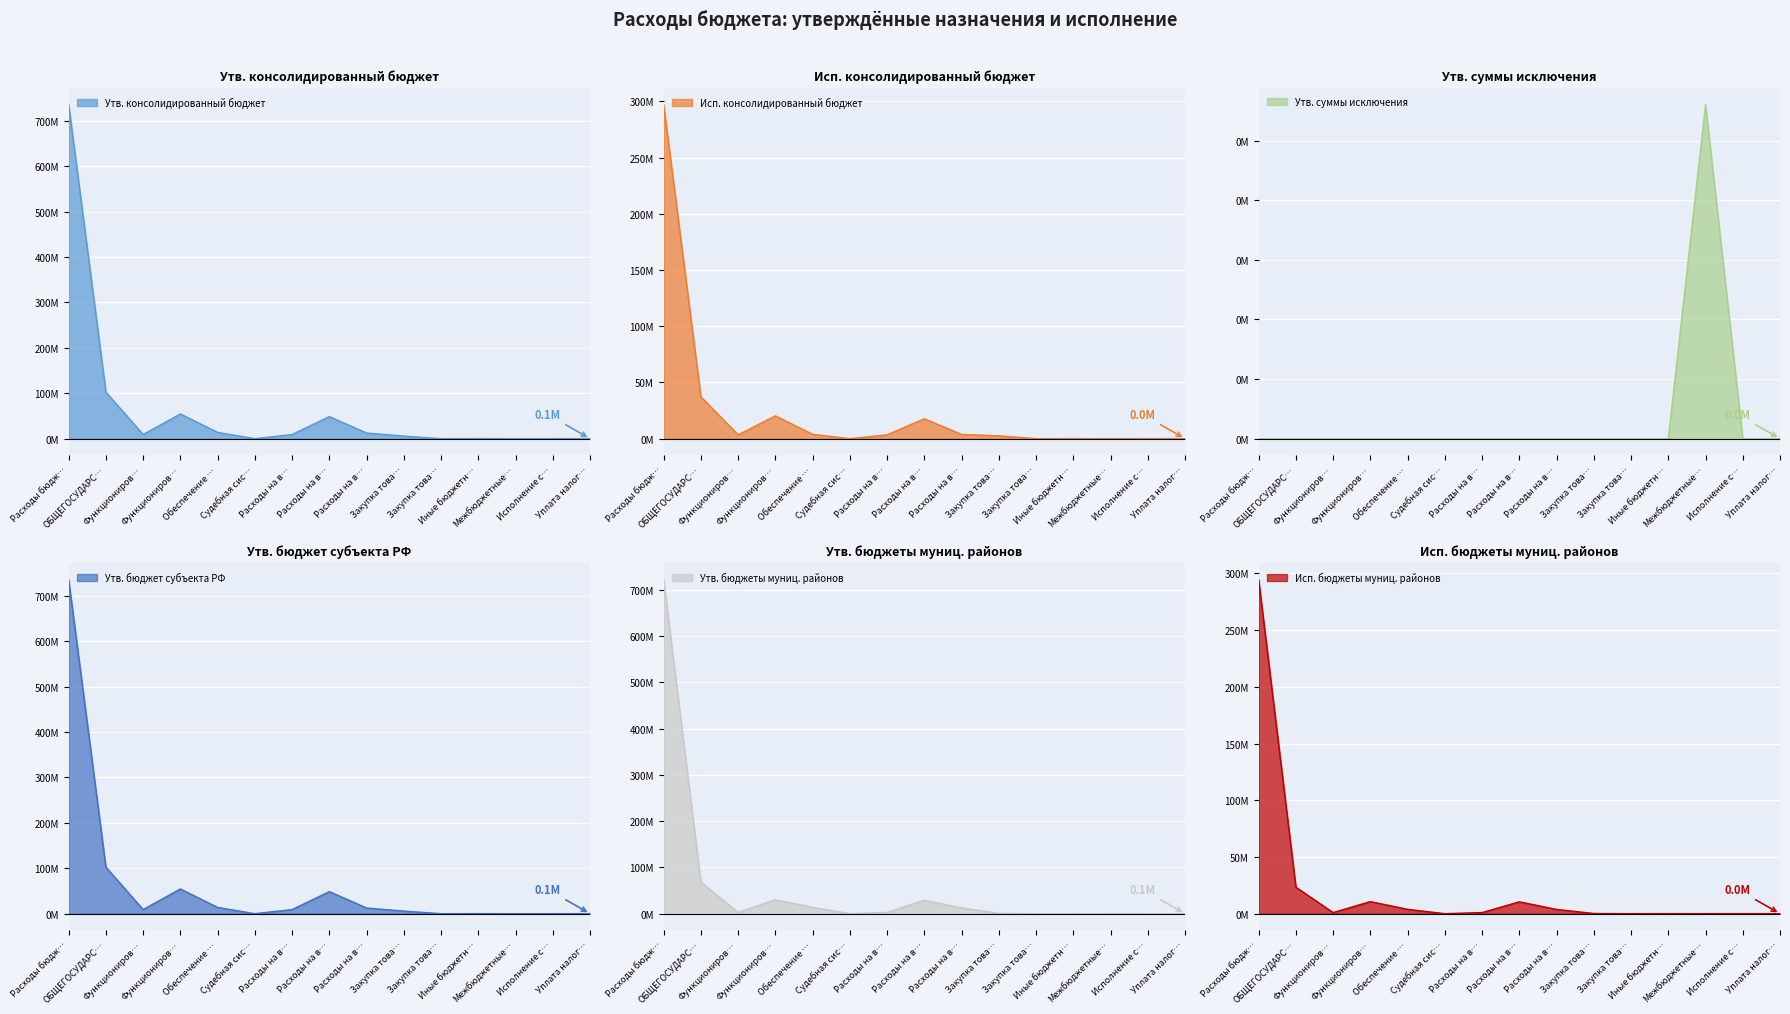

True or false: Утв. бюджет субъекта РФ and Исп. бюджеты муниц. районов intersect in this chart.

False